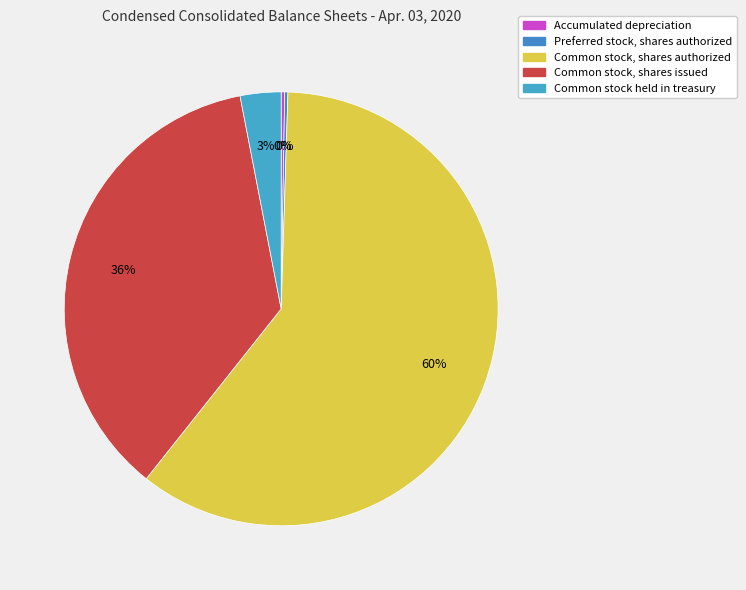

True or false: Preferred stock, shares authorized accounts for 7% of the total.

False